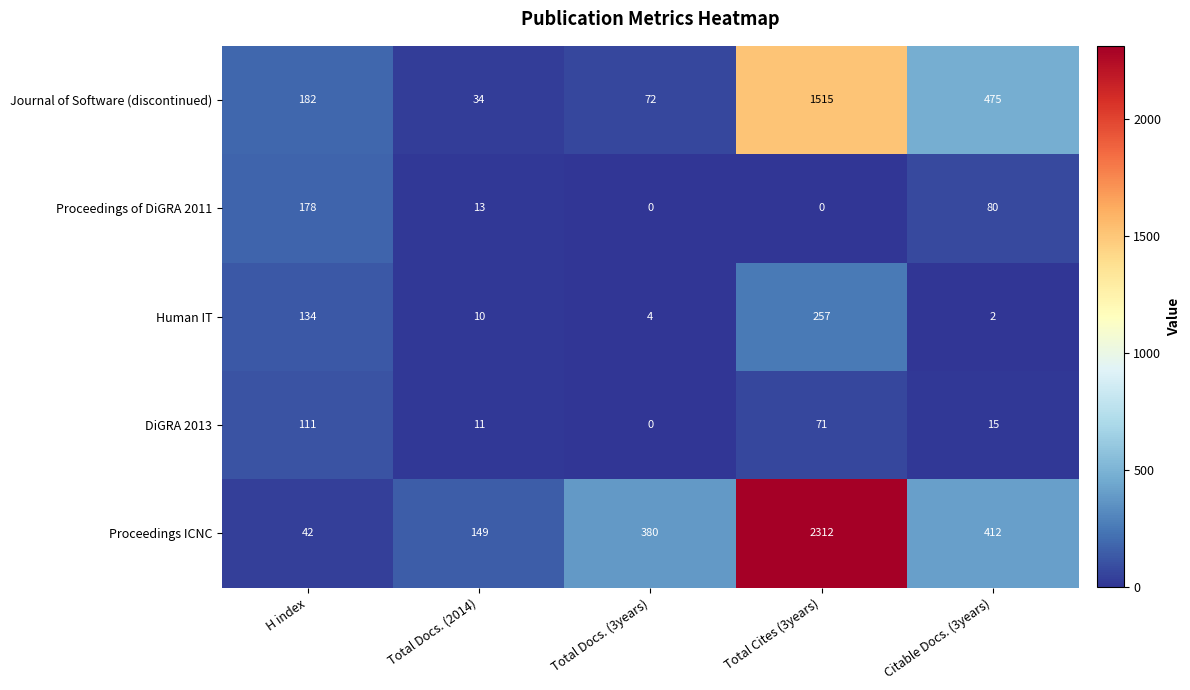

Read the Journal of Software (discontinued) value at Total Cites (3years), to the nearest 50.

1500